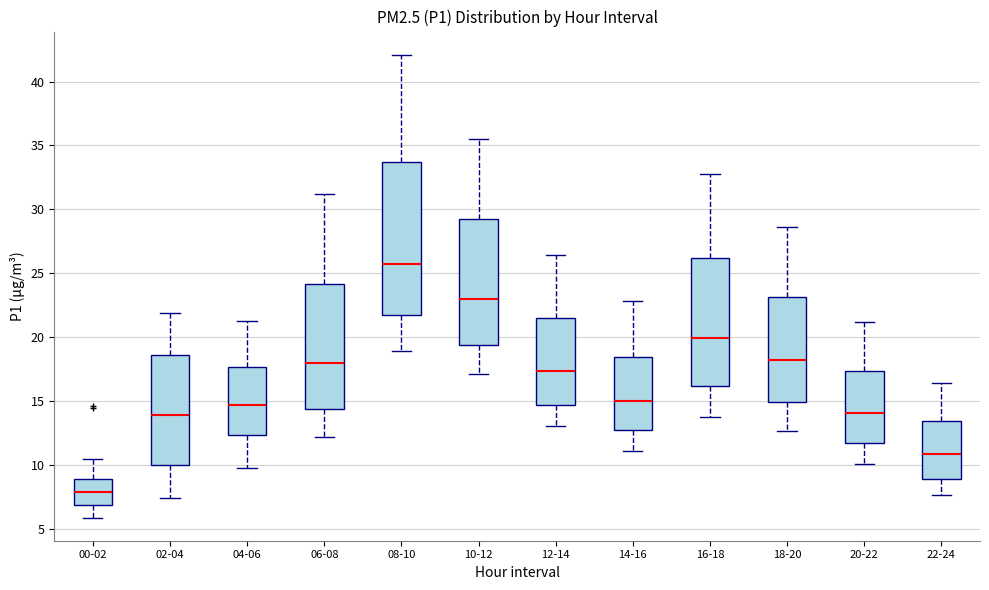

Which box has the lowest median line?

00-02